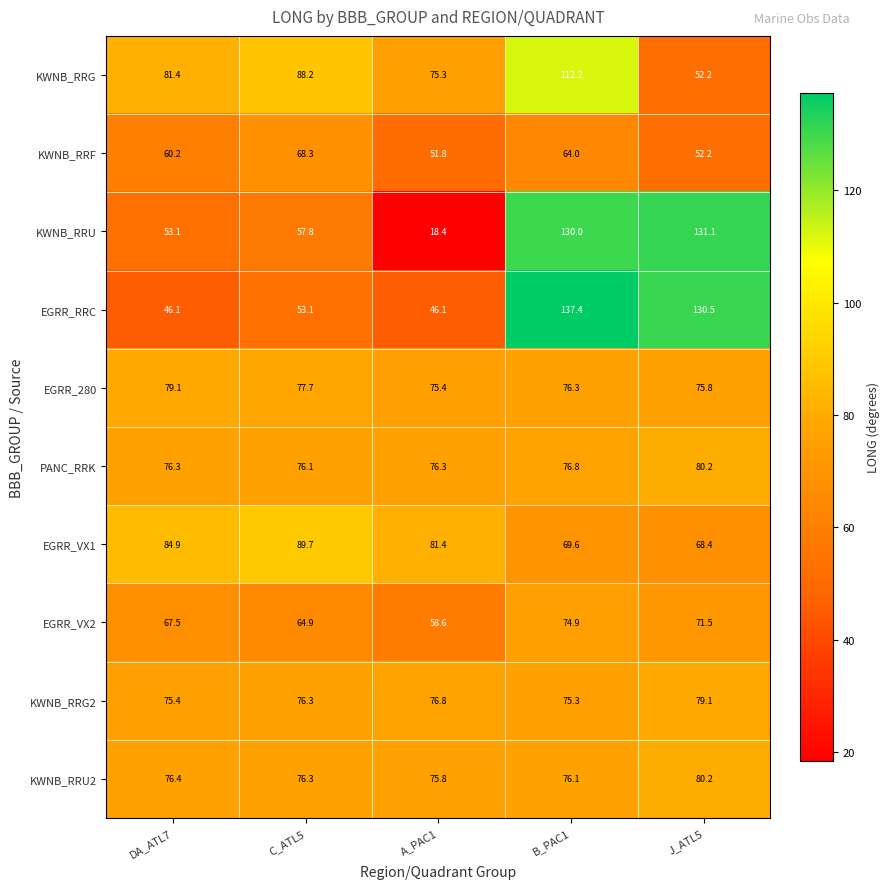

What is the difference between the highest and lowest values at DA_ATL7?

38.8